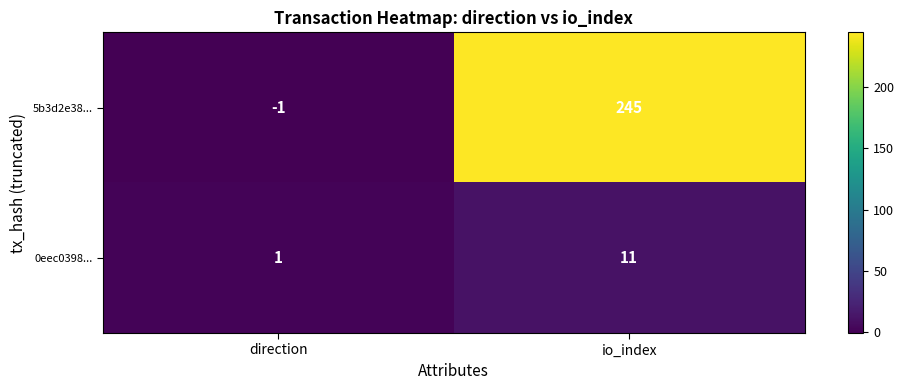

How many distinct data groups are displayed?

2